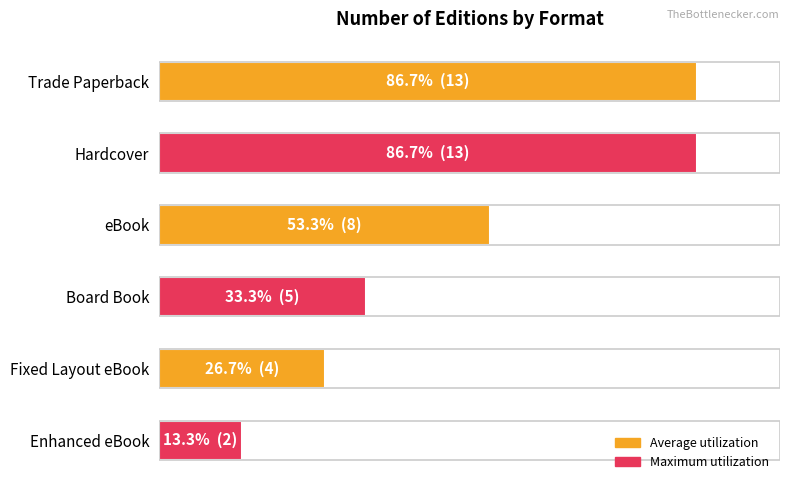

Is it true that the value at 8 is 4?

True